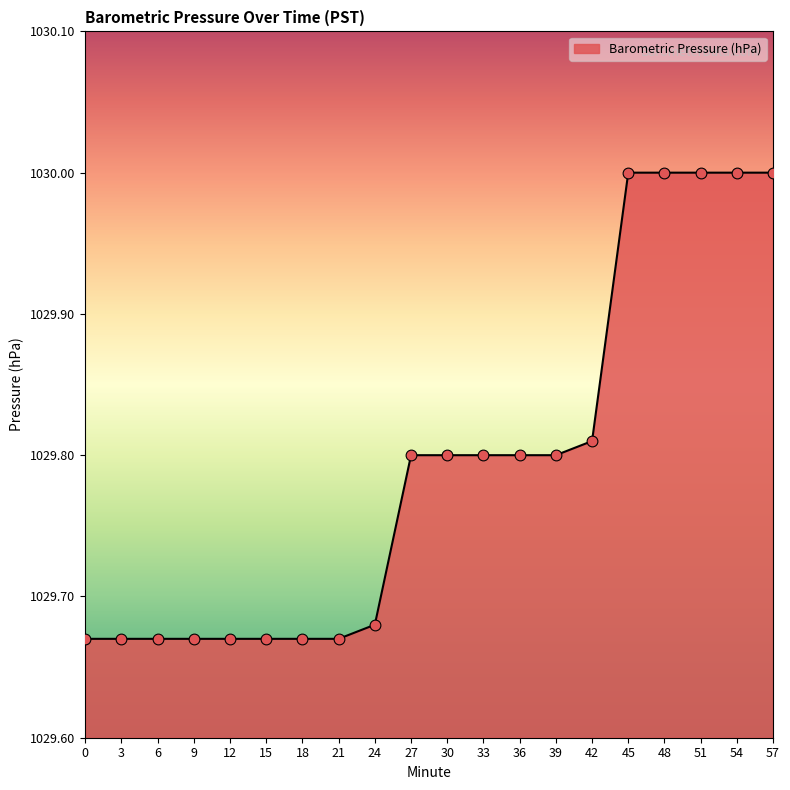

Between 21 and 51, which is larger?

51